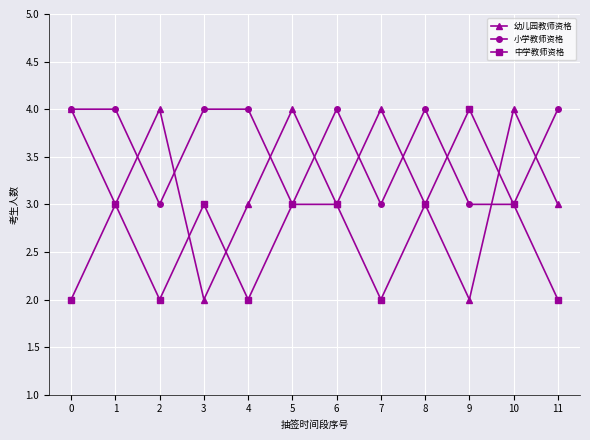

Is the value of 中学教师资格 at 9 greater than the value of 小学教师资格 at 7?

Yes